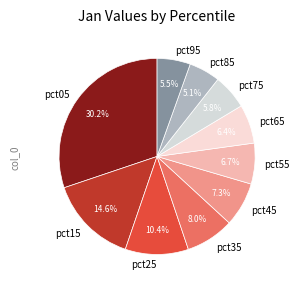

What is the ratio of the value at pct65 to the value at pct15?

0.4